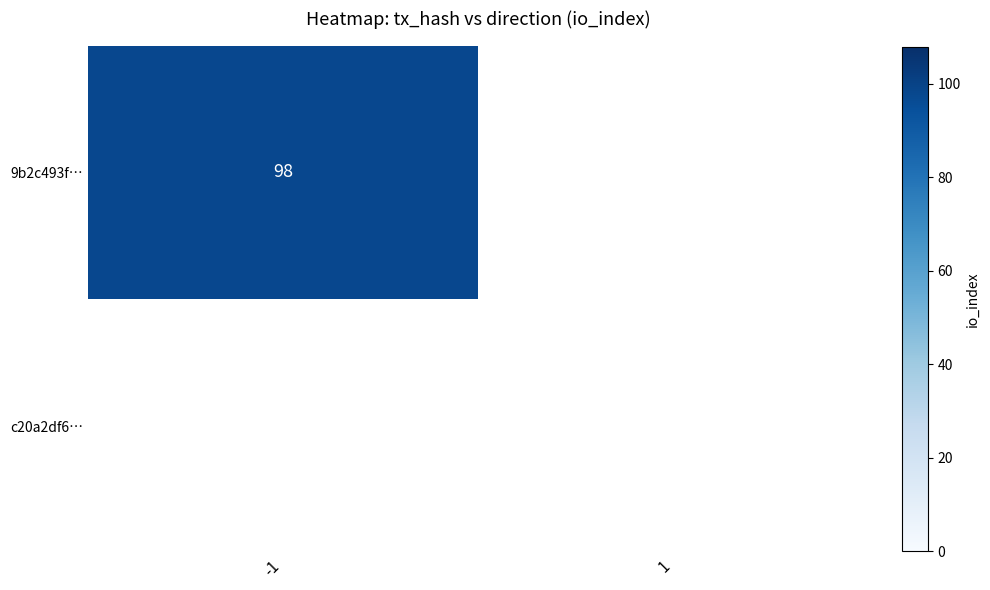

Which has a higher value, -1 or 1?

-1